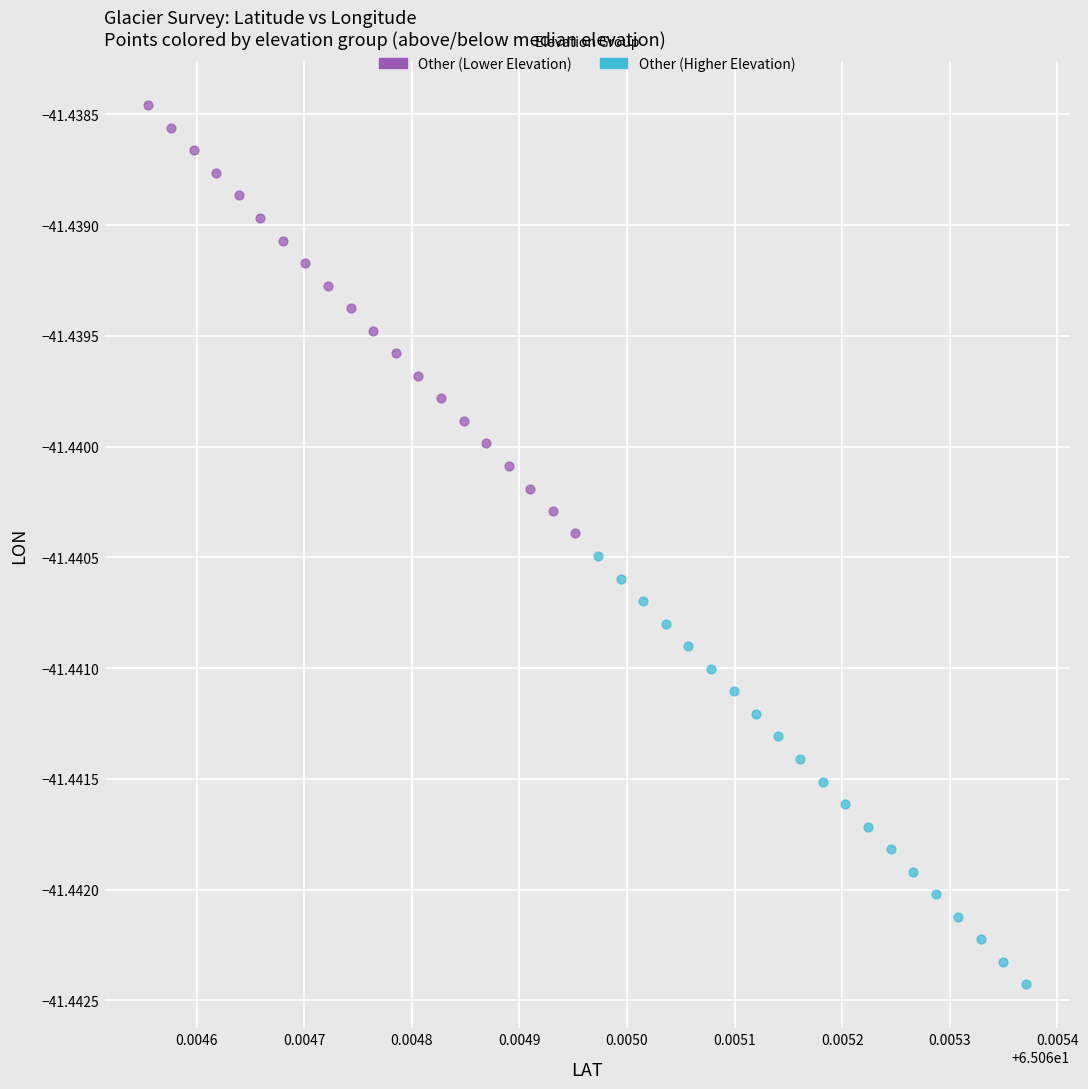

Which series reaches the maximum Y coordinate?

Other (Lower Elevation)